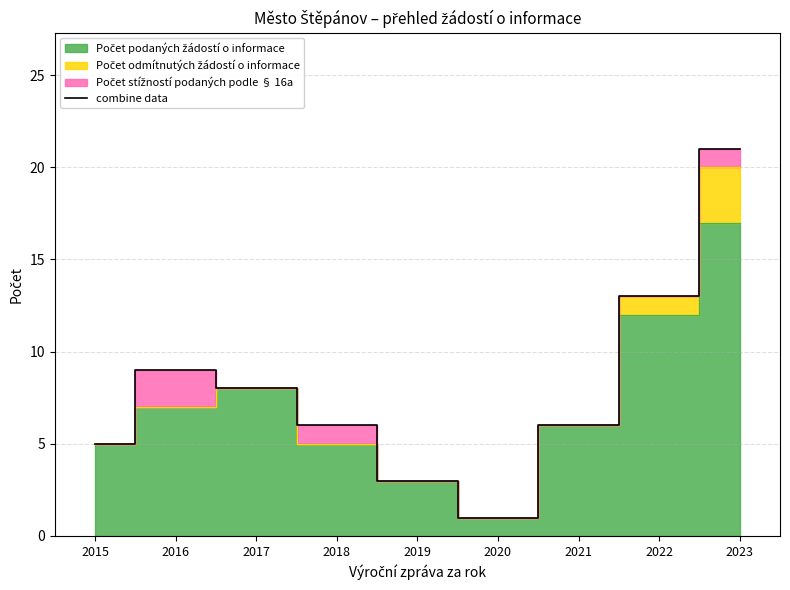

Reading left to right, transcribe all the data shown in this chart.

2015=5	2016=9	2017=8	2018=6	2019=3	2020=1	2021=6	2022=13	2023=21